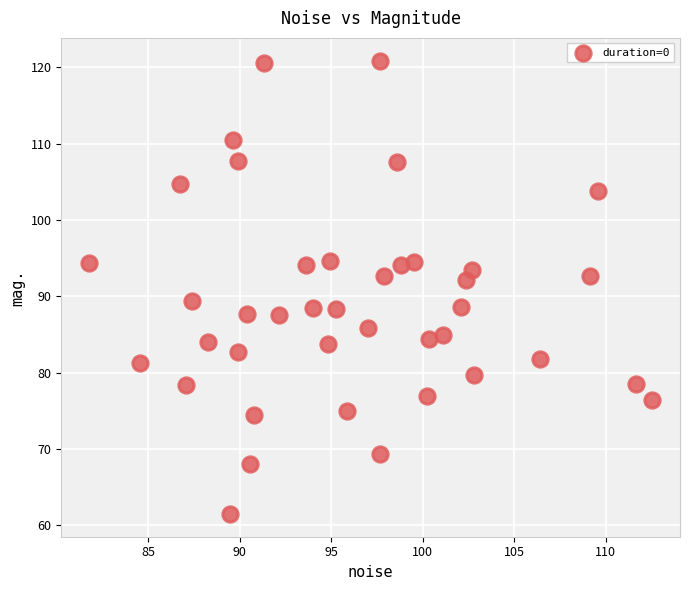

What is the range of Y values (max minus min)?

59.4